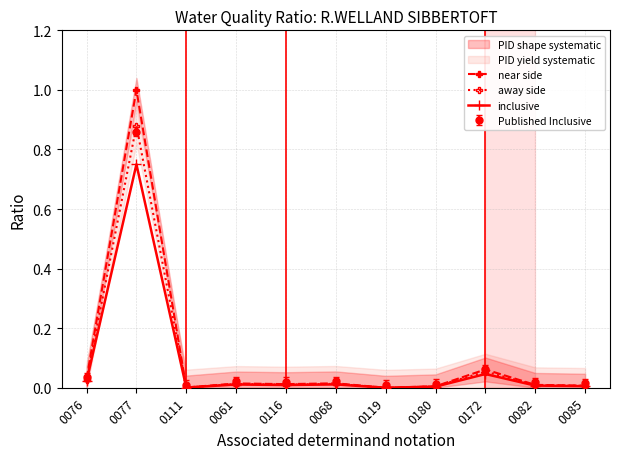

True or false: away side has more than 2 points higher than both neighbors.

True